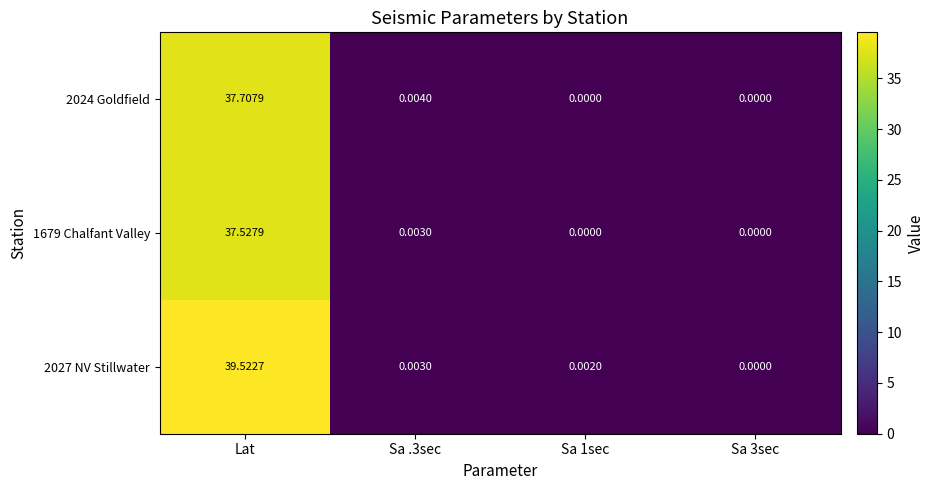

At which category is the sum across all series the highest?

Lat